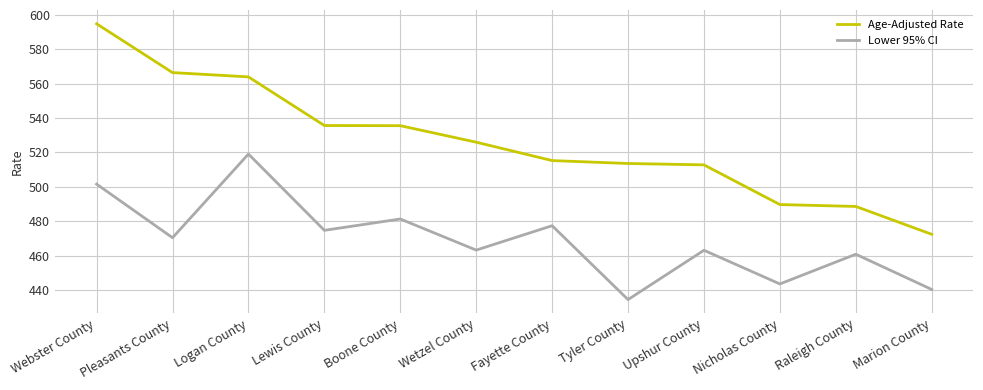

What is the difference between the second highest and second lowest values in the Age-Adjusted Rate series?

77.9